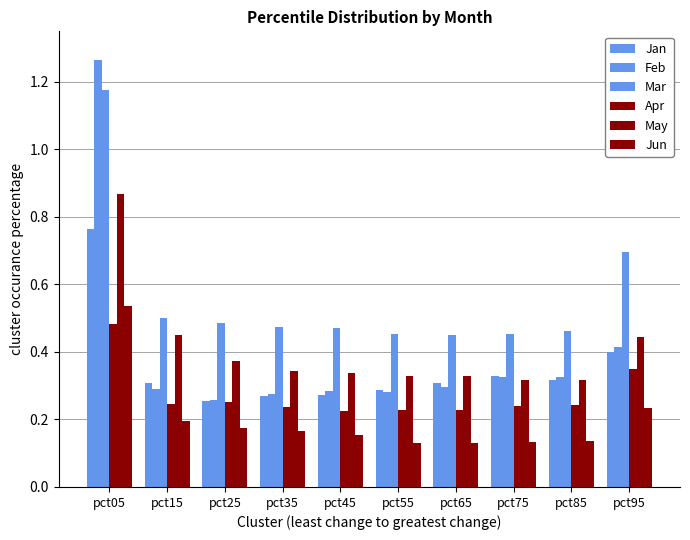

What is the difference between the second highest and minimum values in the Jan series?

0.1